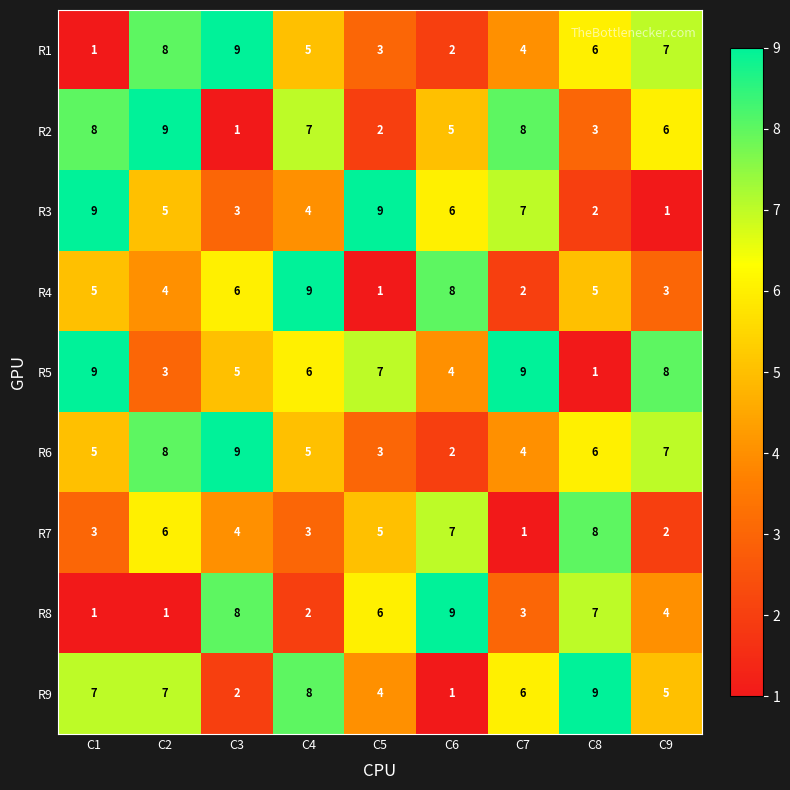

What is the total value across all series at C4?

49